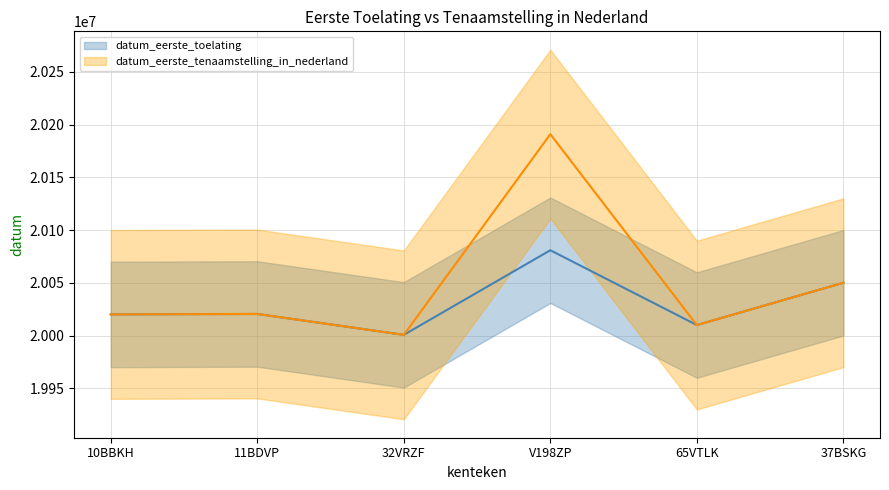

Is this an area chart (filled region under the line)?

No